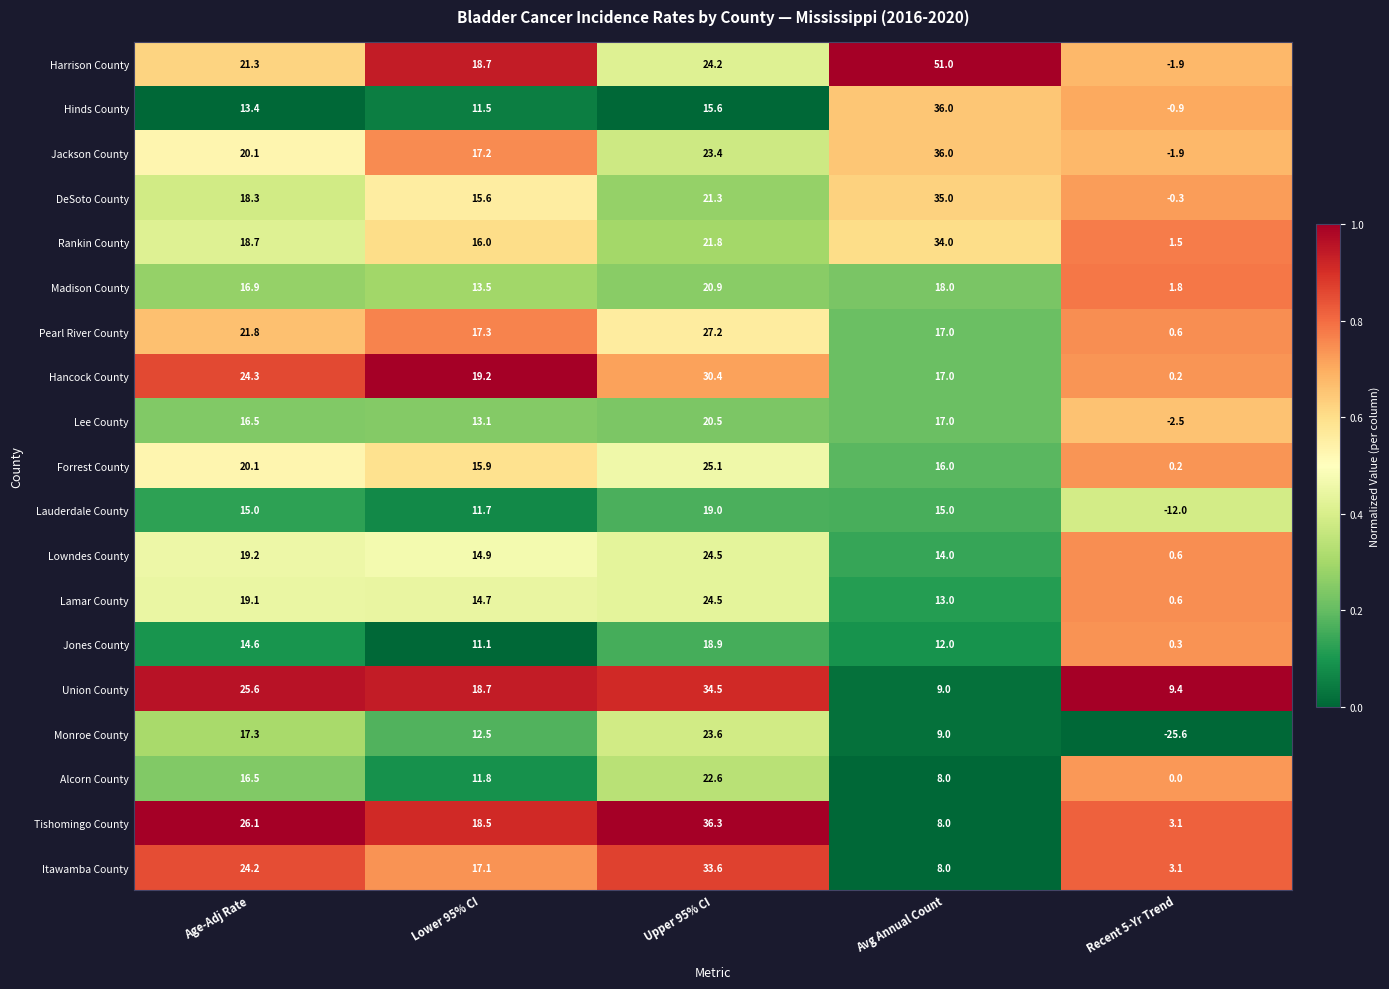

Which series has the largest total across all categories?

Harrison County